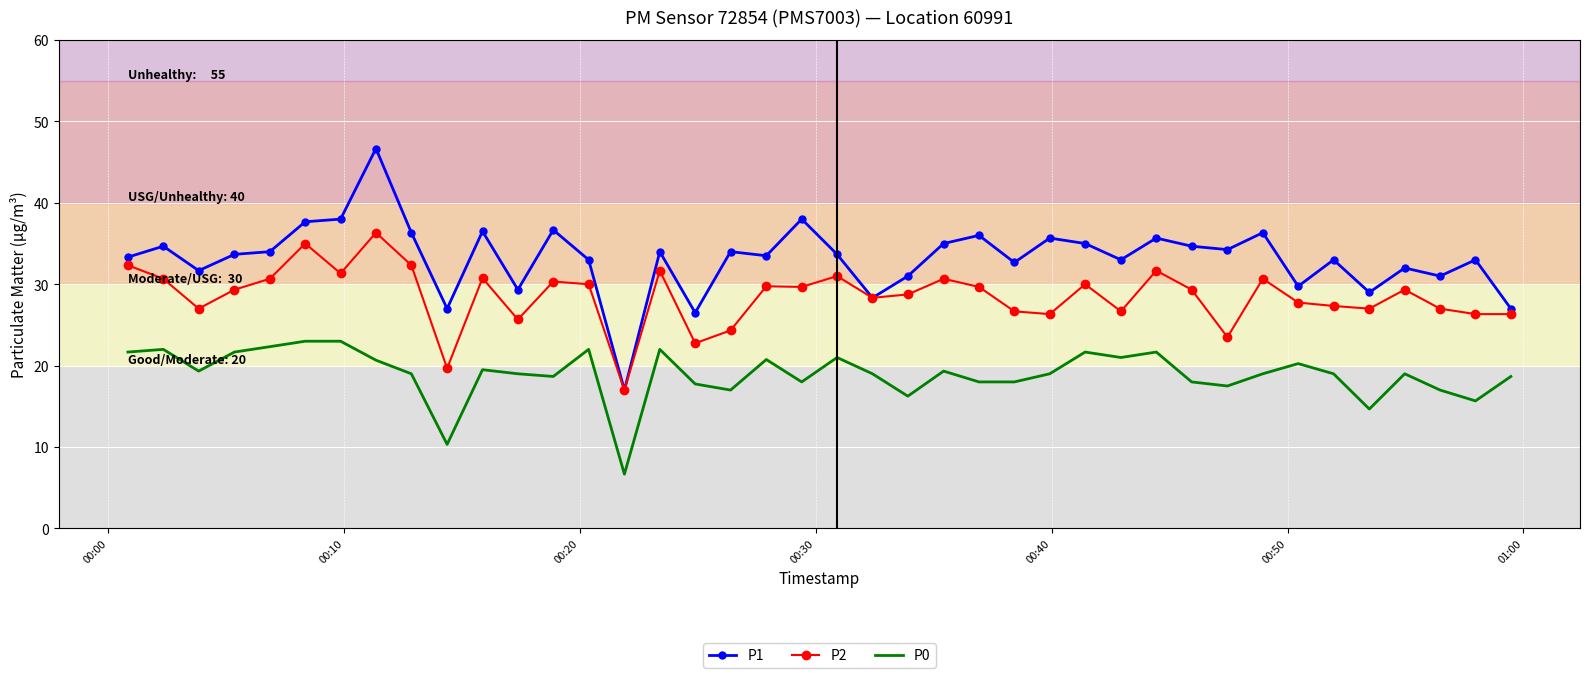

Which series has the largest range (max minus min)?

P1